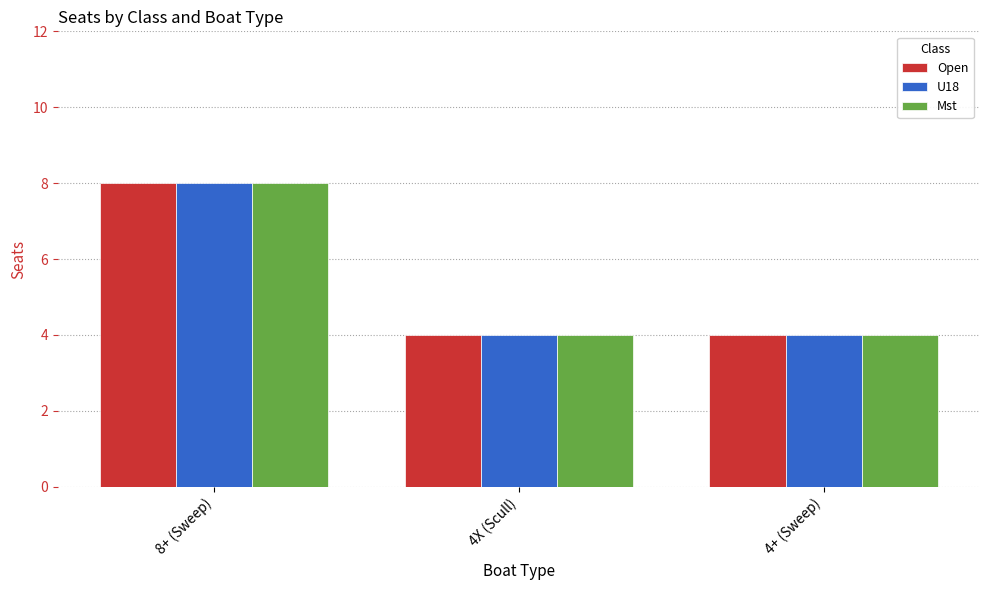

What value does the U18 series have at 4X (Scull)?

4